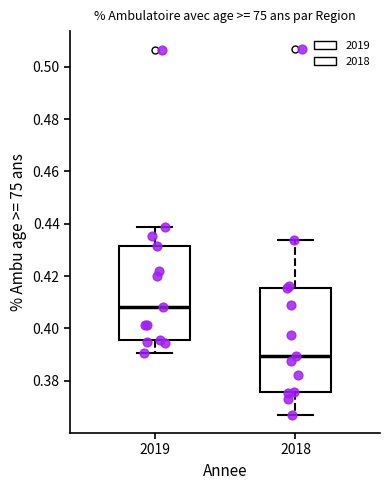

Which box is the tallest, from its lower edge to its upper edge?

2018